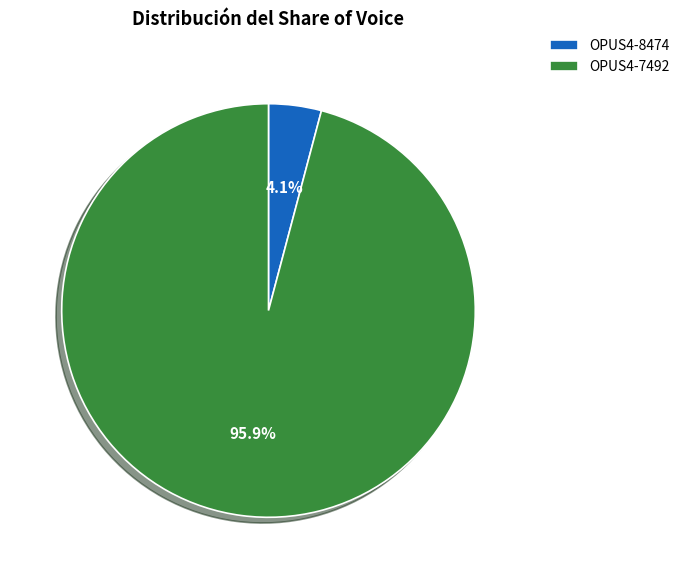

Does OPUS4-8474 represent more than half of the total?

No